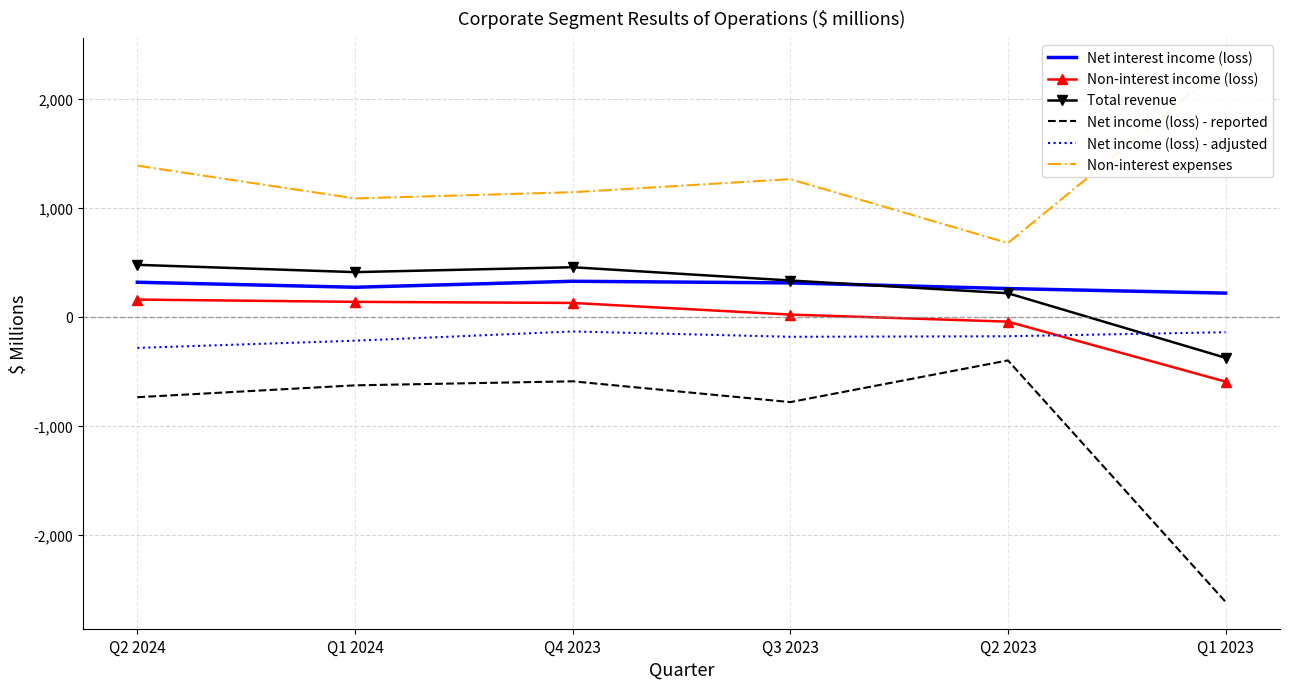

What is the average value of the Net income (loss) - reported series?

-959